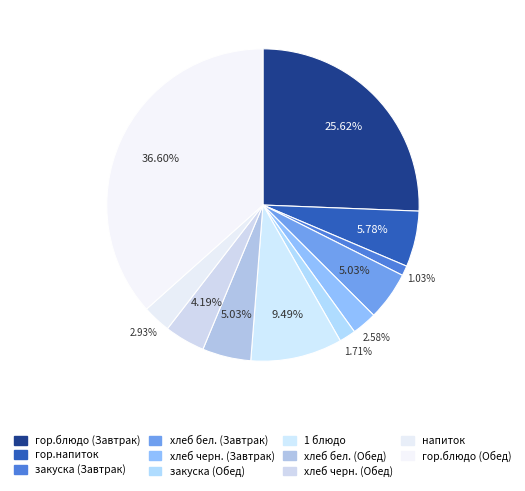

How many segments does this pie chart have?

11